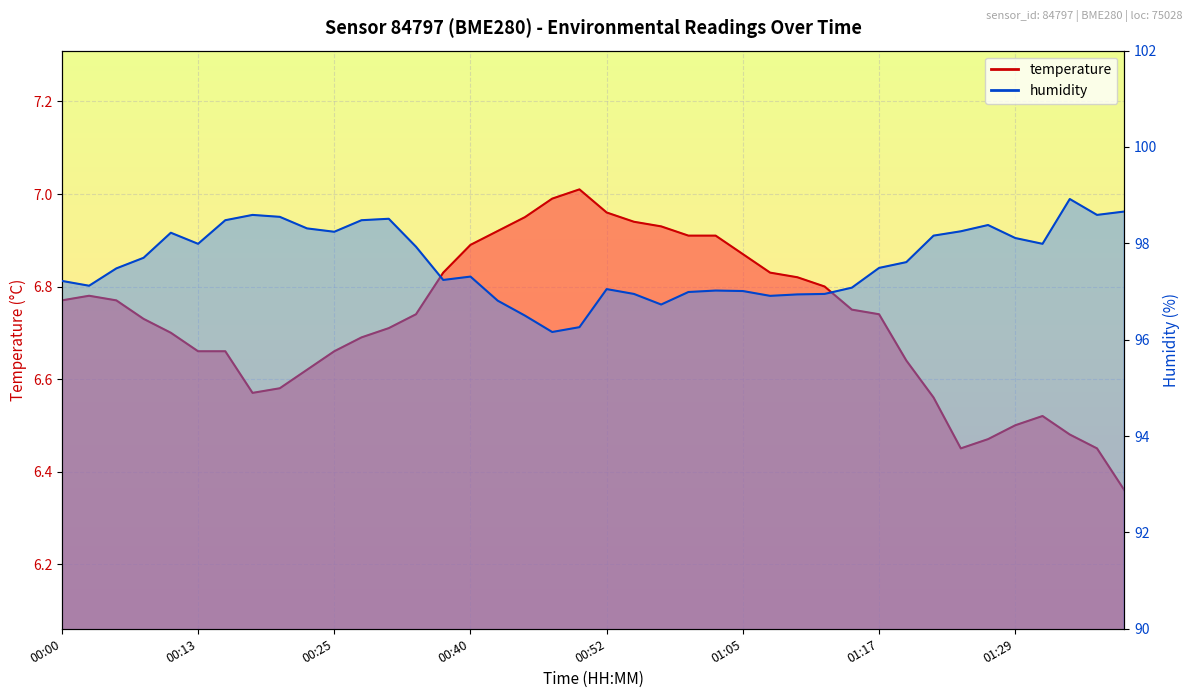

What is the value of the temperature point at the 1st from the left?

6.8